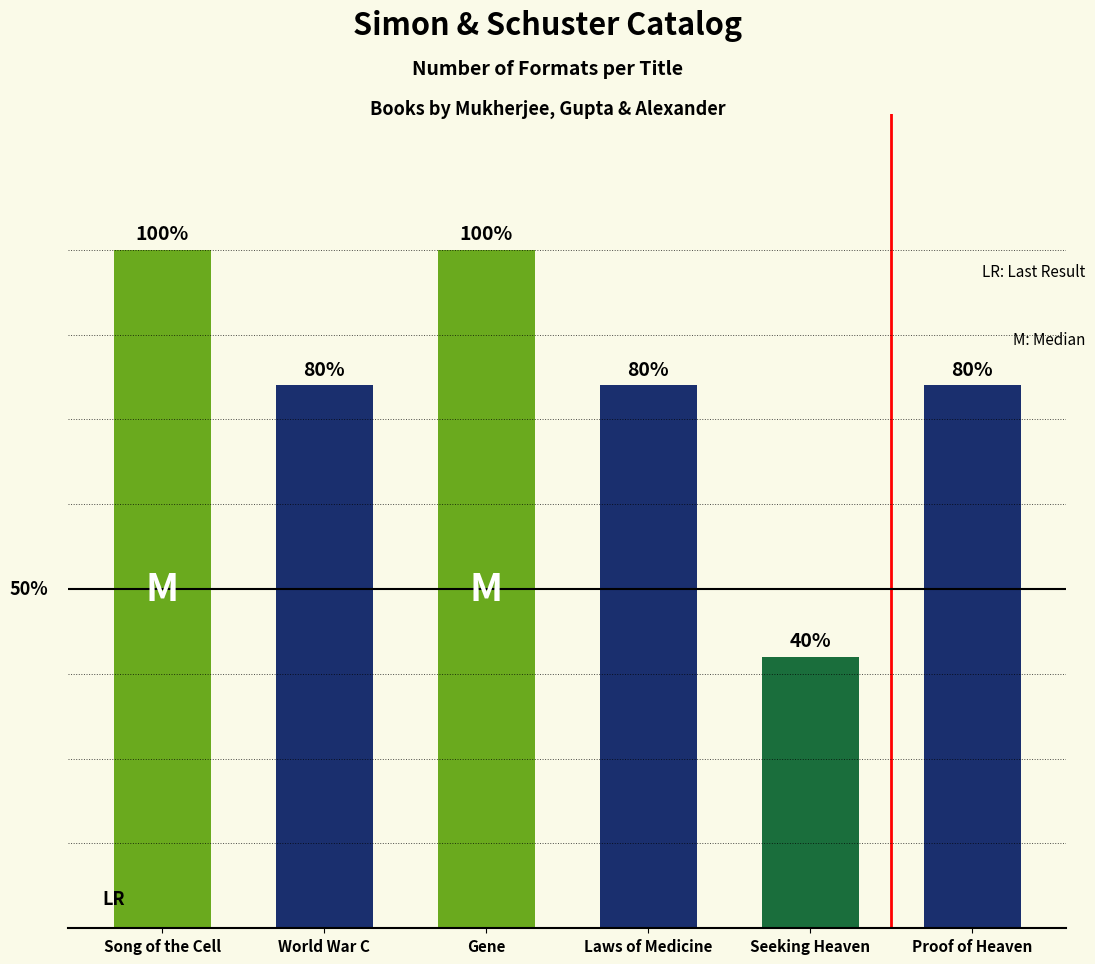

Which label corresponds to the largest value in the chart?

Song of the Cell